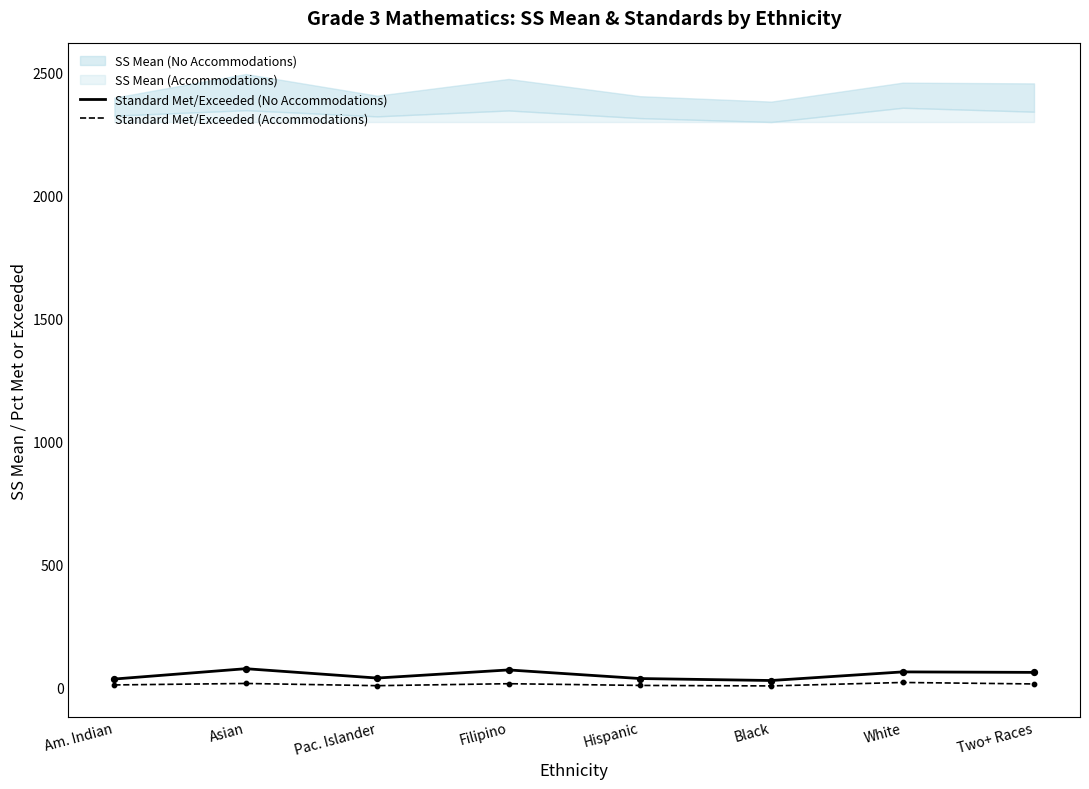

The Standard Met/Exceeded (No Accommodations) series shows 75 at Asian. True or false?

True